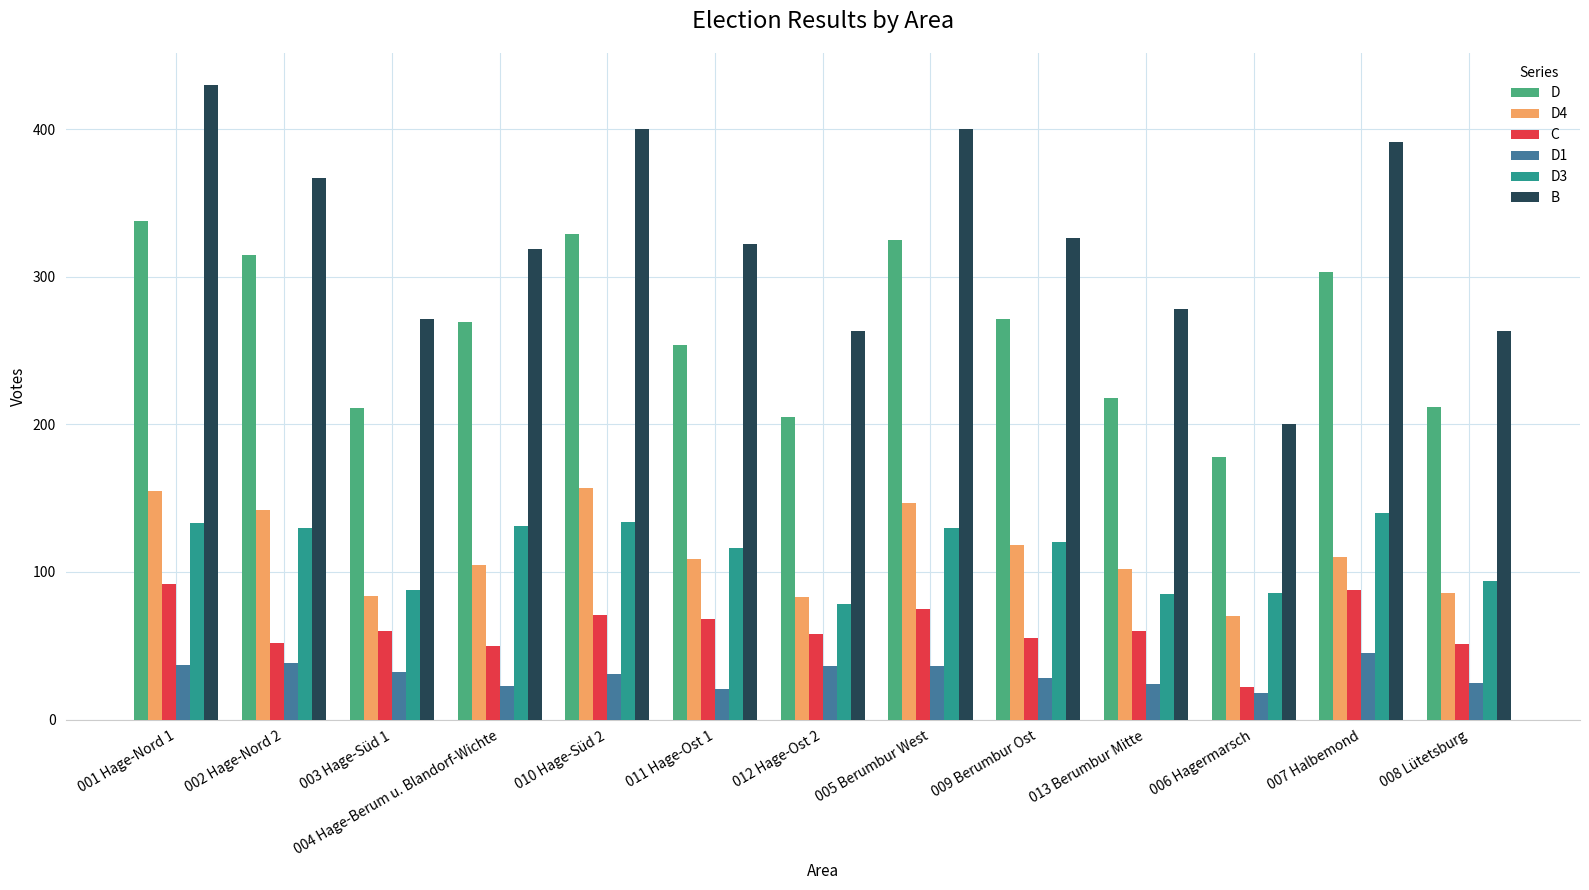

What is the smallest value displayed?

18